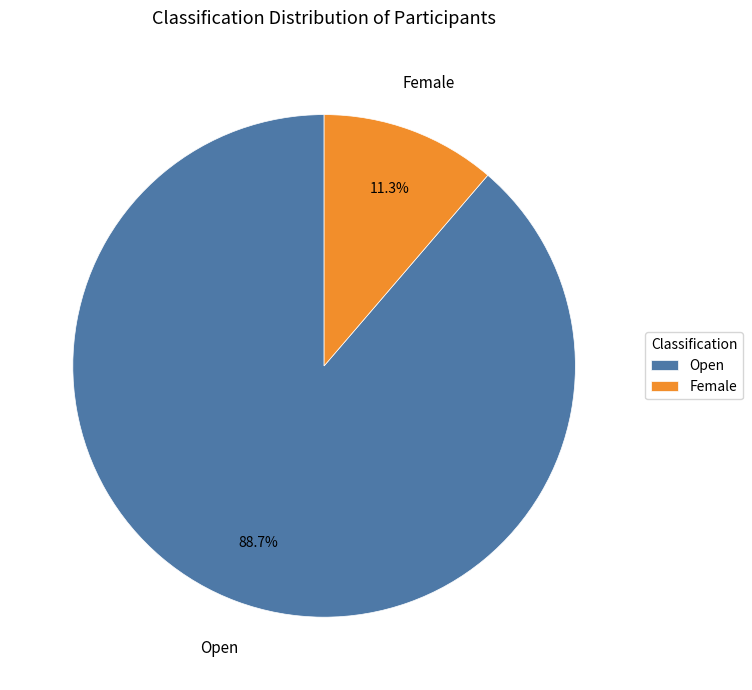

The Open slice represents 99% of the pie. True or false?

False